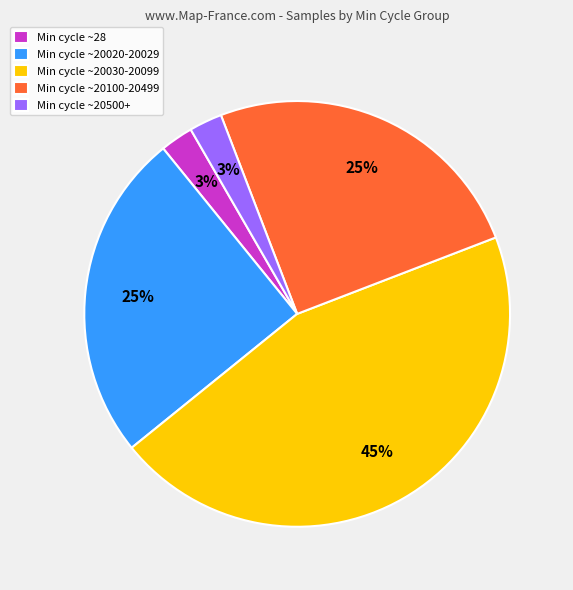

Between Min cycle ~28 and Min cycle ~20100-20499, which is larger?

Min cycle ~20100-20499